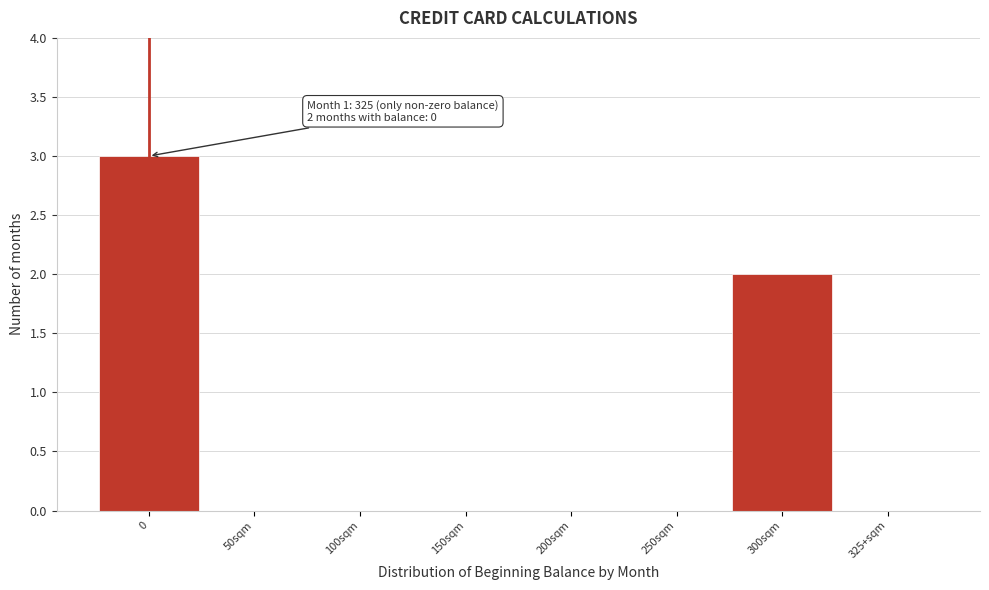

Reading left to right, extract all data points from this chart.

0=3	50sqm=0	100sqm=0	150sqm=0	200sqm=0	250sqm=0	300sqm=2	325+sqm=0